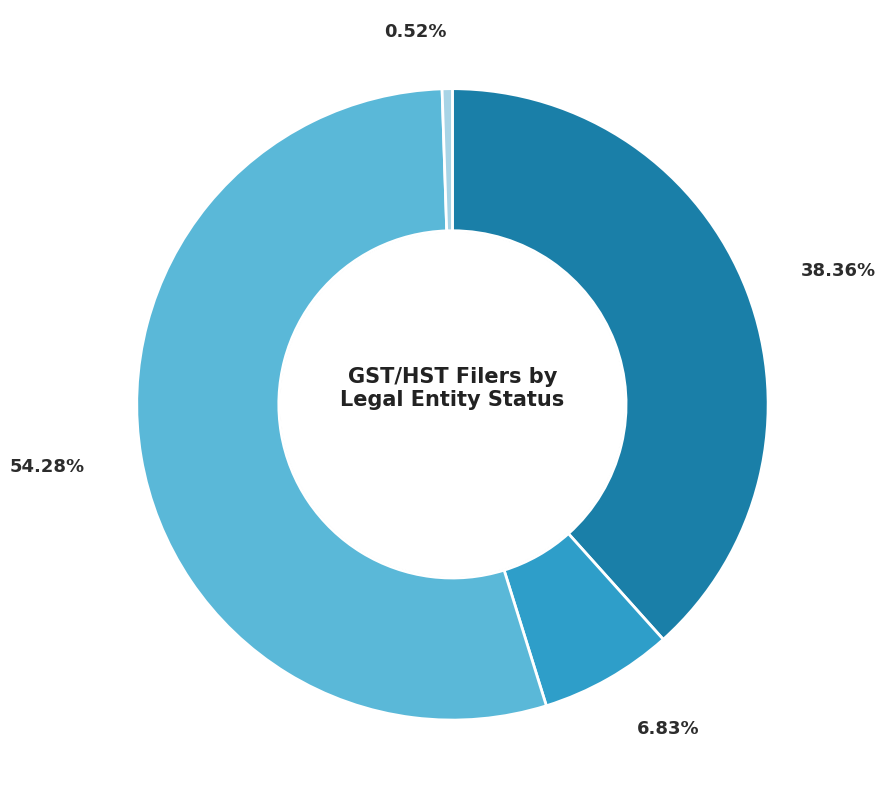

How many segments does this pie chart have?

4